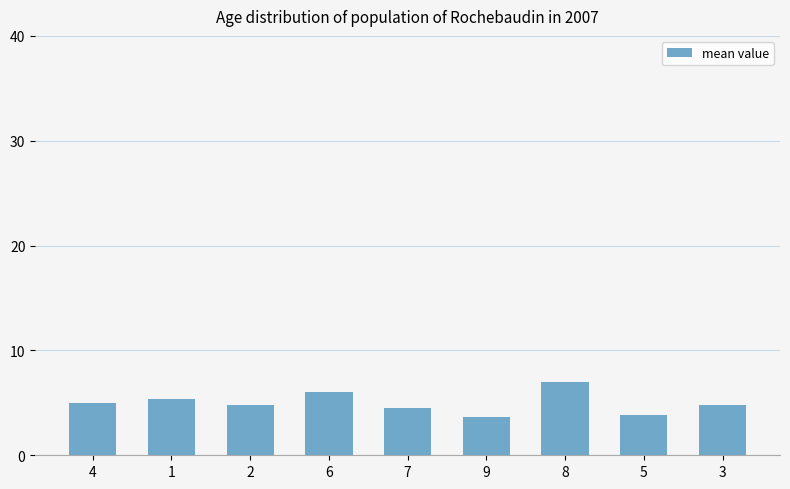

What is the change in value from 8 to 5?

-3.2